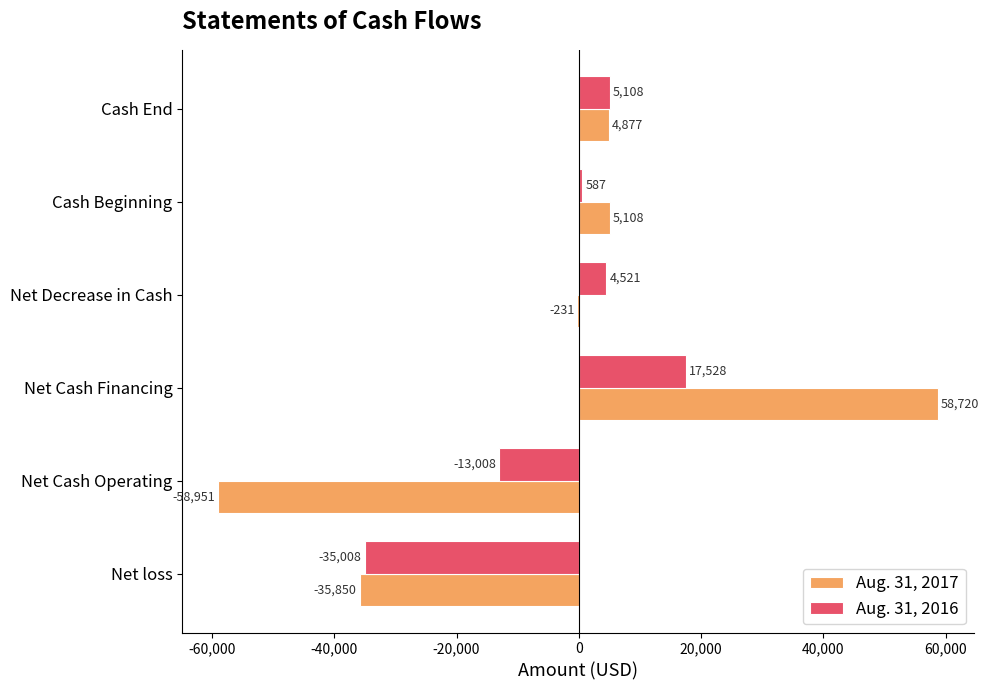

Is it true that Aug. 31, 2016 equals -35008 at Net loss?

True